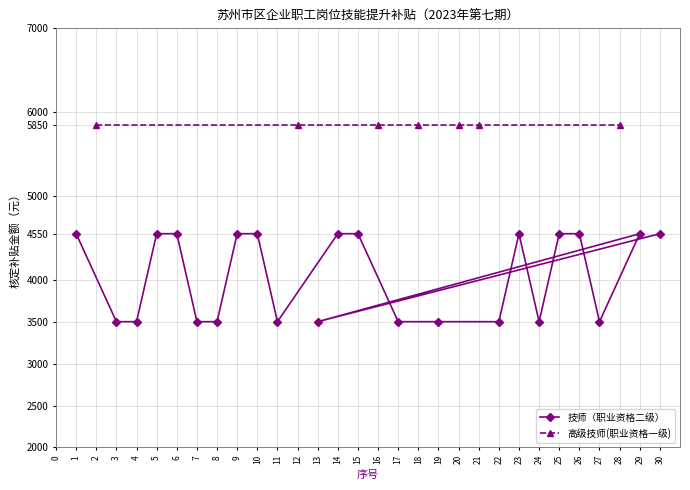

How many values are between 3500 and 4550?

23